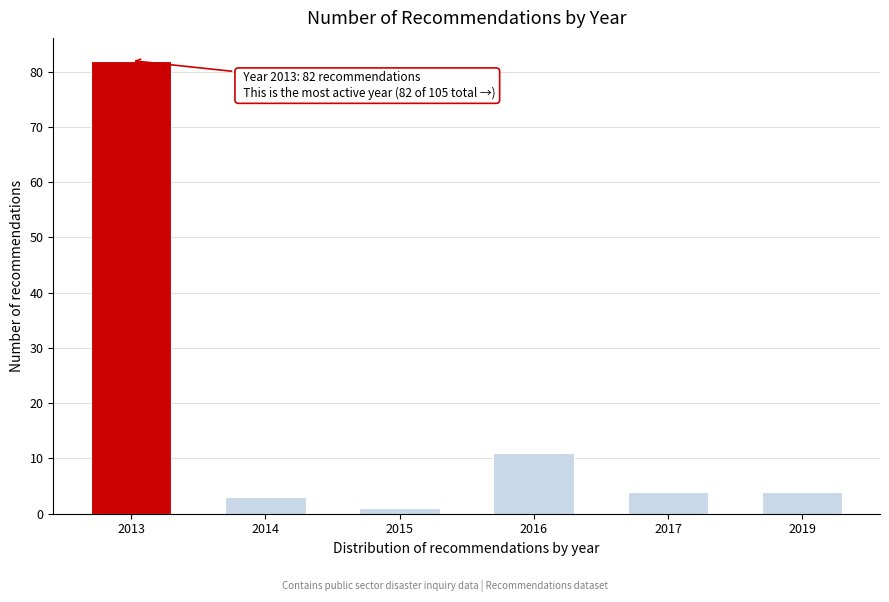

Reading left to right, transcribe all the data shown in this chart.

82	3	1	11	4	4